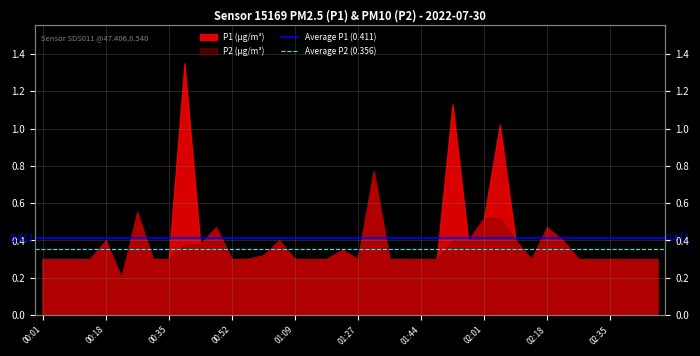

Which category has the lowest value in the Average P2 (0.356) series?

00:01